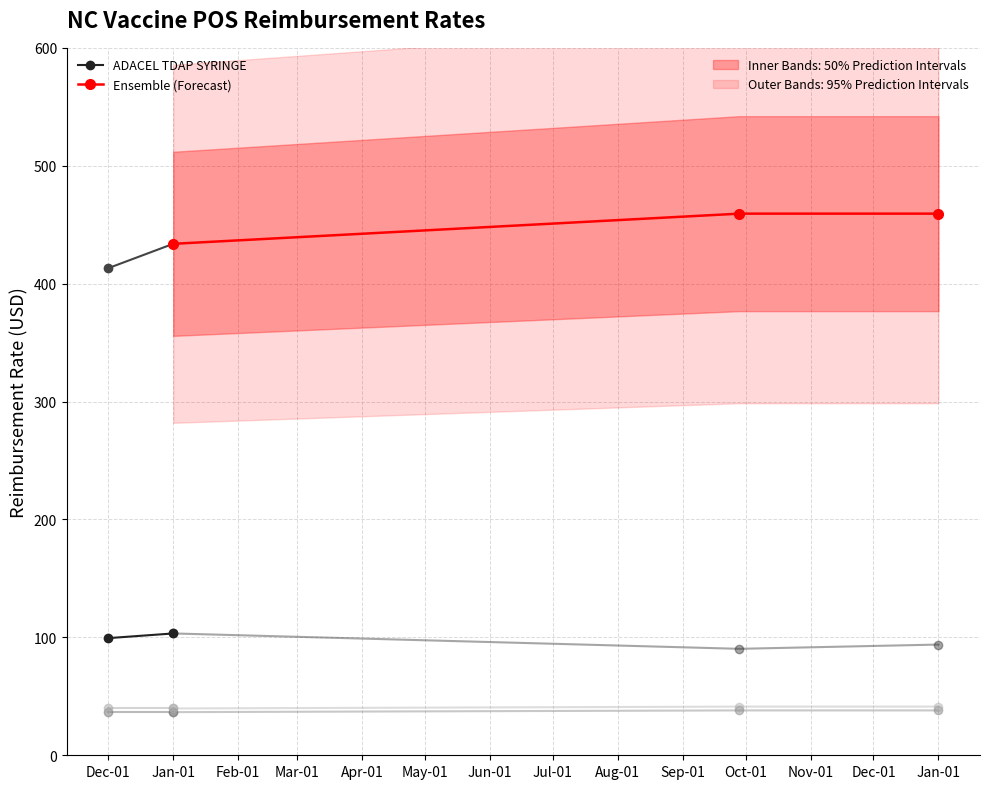

Which category has the lowest value in the AFLURIA QUAD 3YR UP series?

2022-12-01